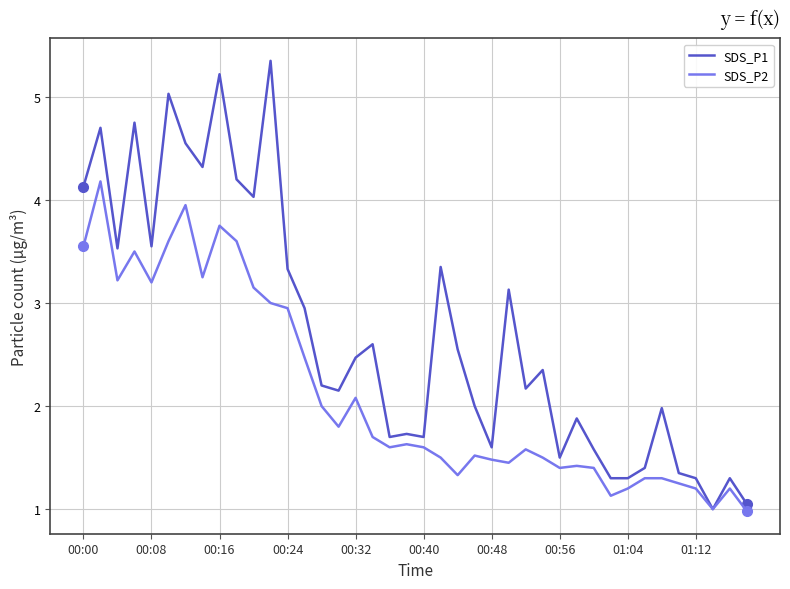

Rank the series by their maximum value, from lowest to highest.

SDS_P2, SDS_P1